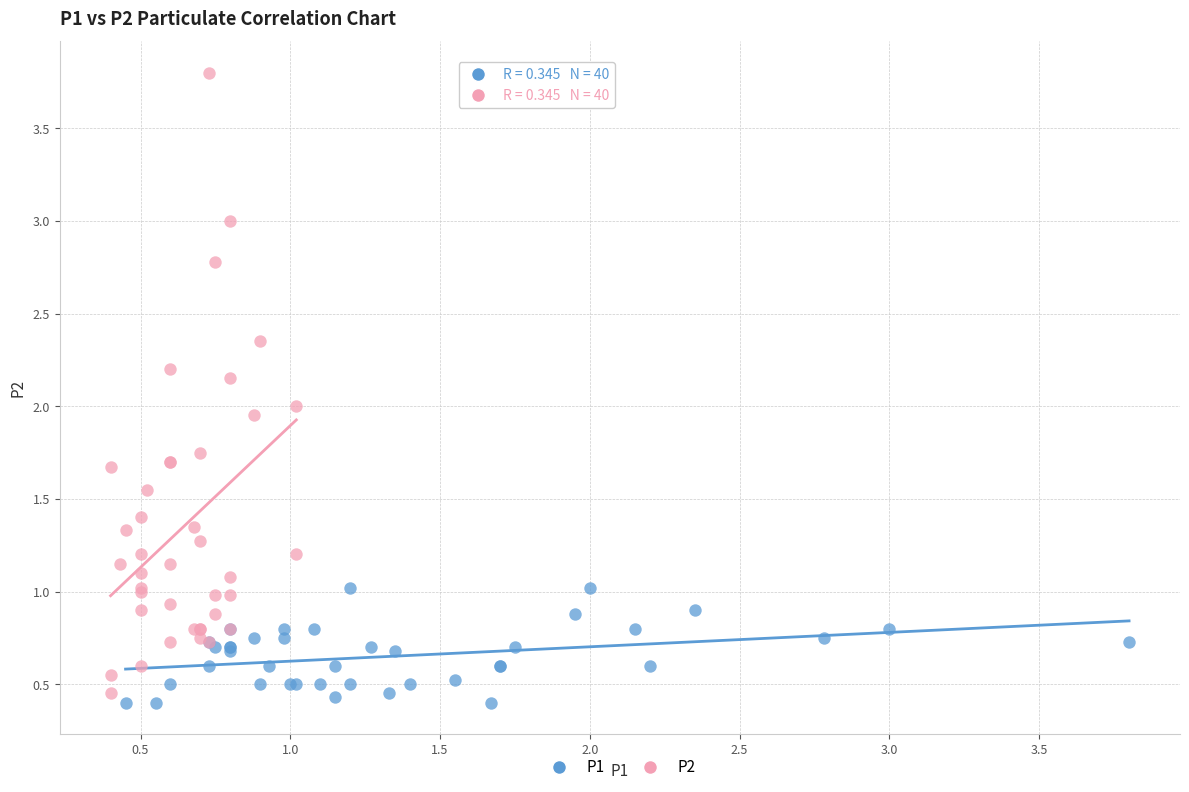

Which series has the largest Y range (max minus min)?

P2